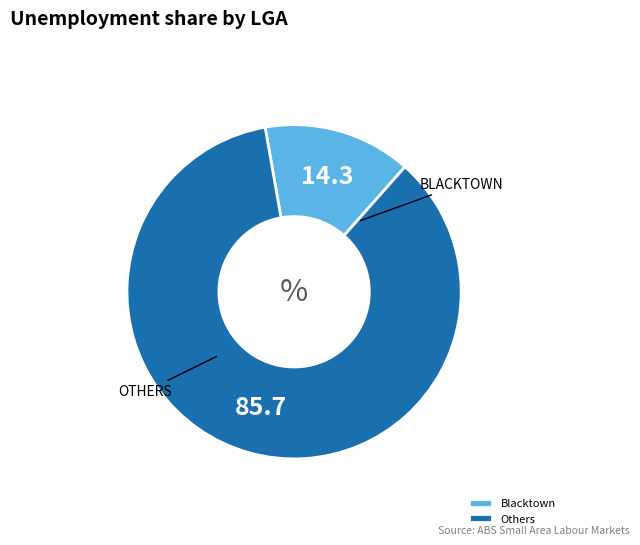

Between Others and Blacktown, which is larger?

Others